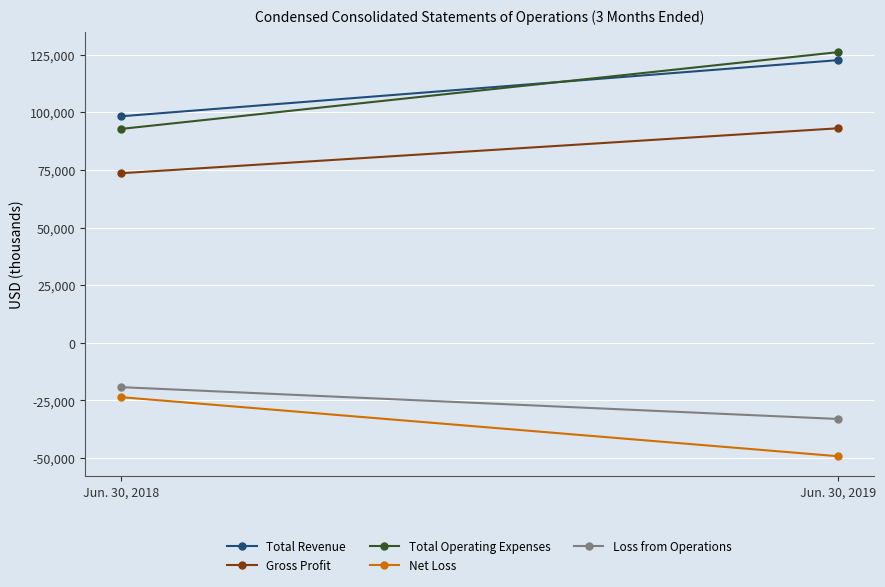

Between Jun. 30, 2019 and Jun. 30, 2018, which is larger?

Jun. 30, 2019